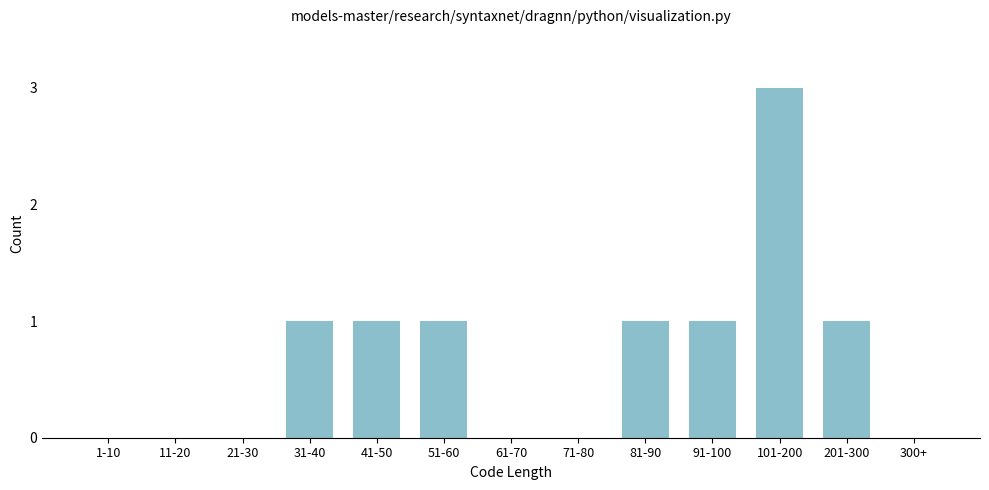

Reading right to left, list all the values displayed in this chart.

300+=0	201-300=1	101-200=3	91-100=1	81-90=1	71-80=0	61-70=0	51-60=1	41-50=1	31-40=1	21-30=0	11-20=0	1-10=0